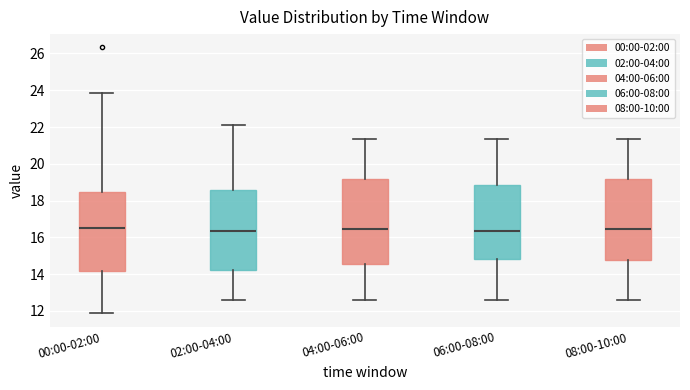

Reading left to right, read every box against the y-axis: the position of its median line, the range the box covers, and the ends of its whiskers. The values are not printed on the chart, so give them approximately, as read against the axis.

00:00-02:00: median 16.6, box 14.2 to 18.4, whiskers 11.8 to 23.8
02:00-04:00: median 16.4, box 14.2 to 18.6, whiskers 12.6 to 22.2
04:00-06:00: median 16.4, box 14.6 to 19.2, whiskers 12.6 to 21.4
06:00-08:00: median 16.4, box 14.8 to 18.8, whiskers 12.6 to 21.4
08:00-10:00: median 16.4, box 14.8 to 19.2, whiskers 12.6 to 21.4